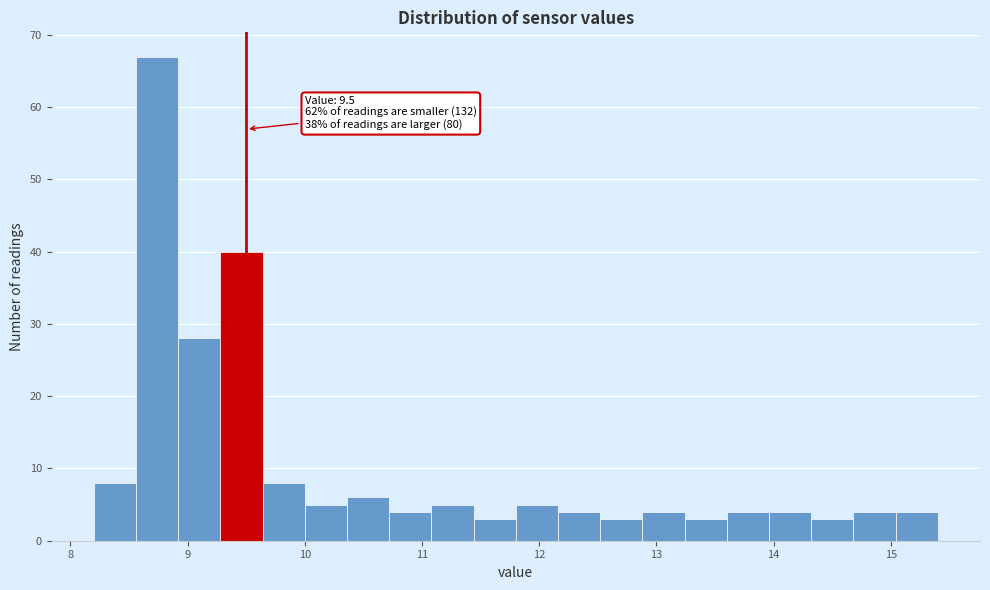

Around what value on the x-axis is the tallest bar? Give the approximate position of its centre, as read against the axis.

8.7